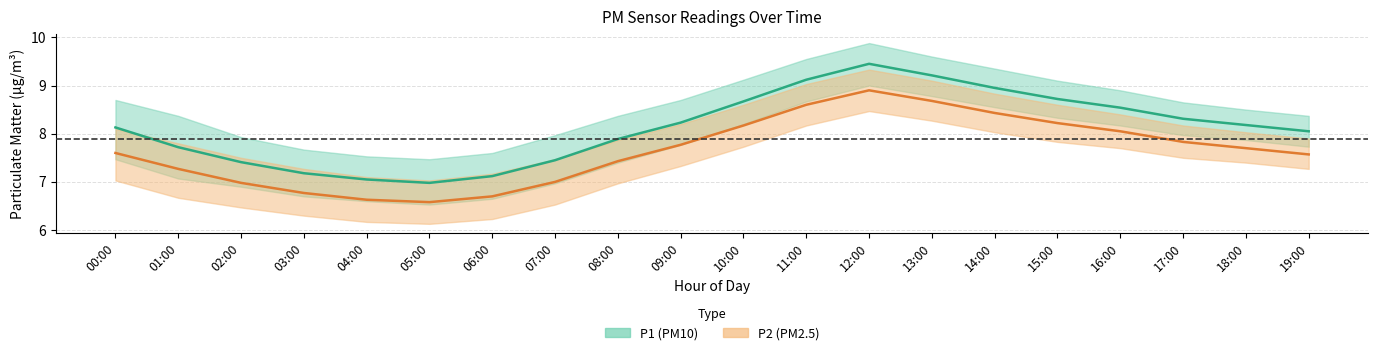

The P2 (PM2.5) mean series shows 8.8 at 04:00. True or false?

False